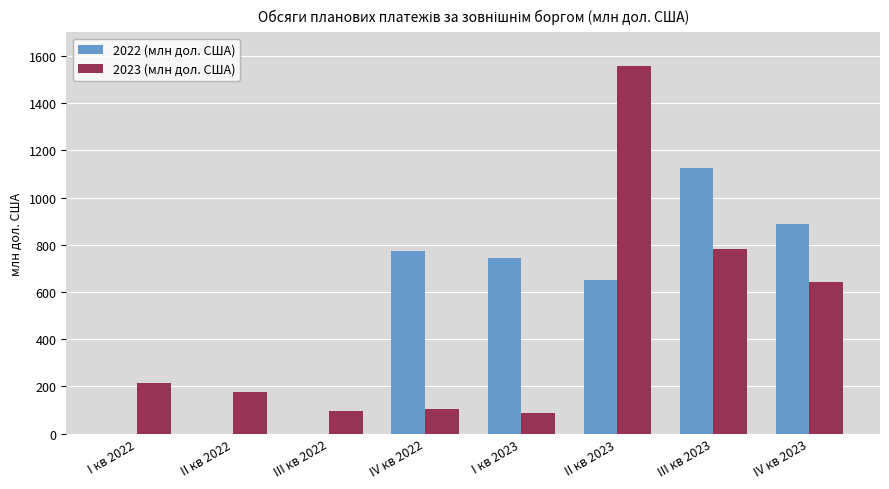

What is the sum of all 2023 (млн дол. США) values?

3660.0